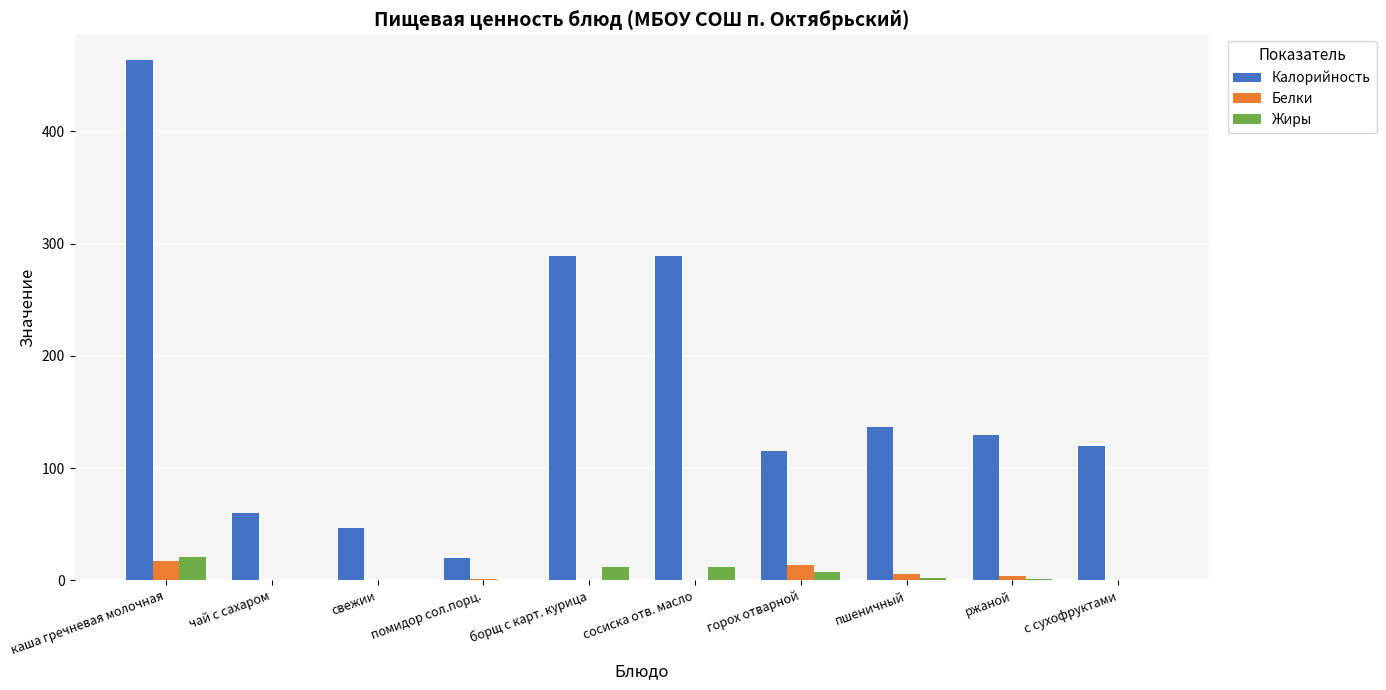

What is the sum of all Жиры values?

56.8